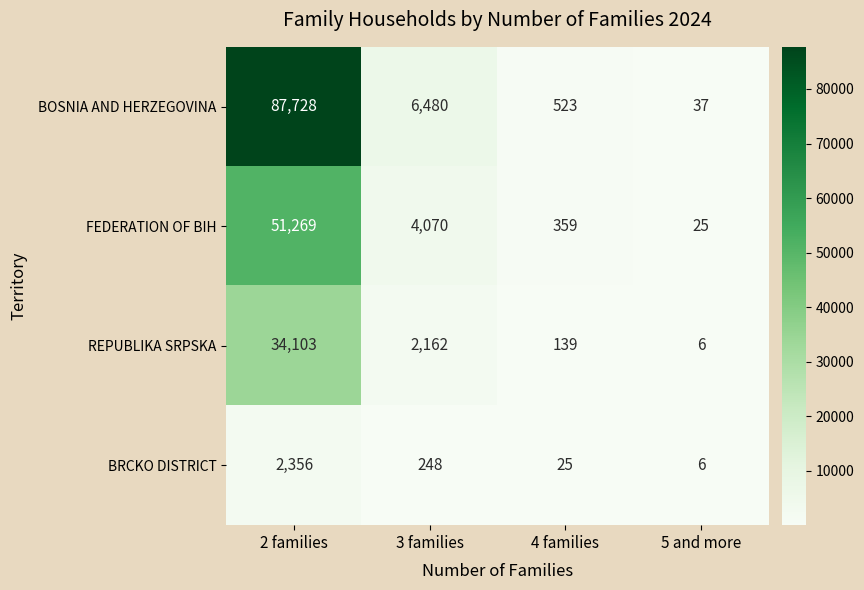

Is it true that FEDERATION OF BIH equals 93 at 4 families?

False